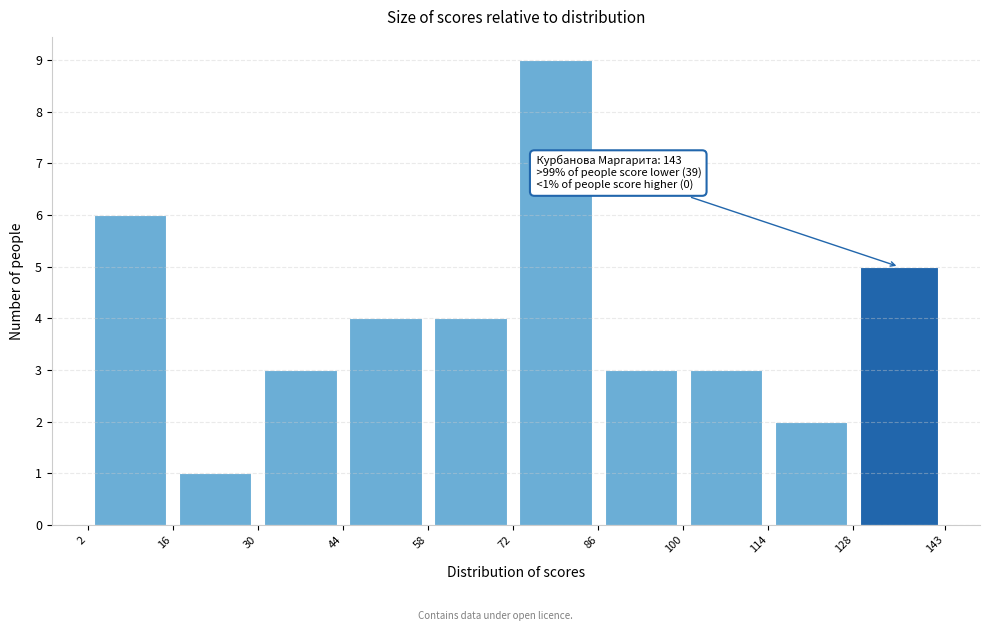

Which range on the x-axis has the tallest bar?

72 to 86